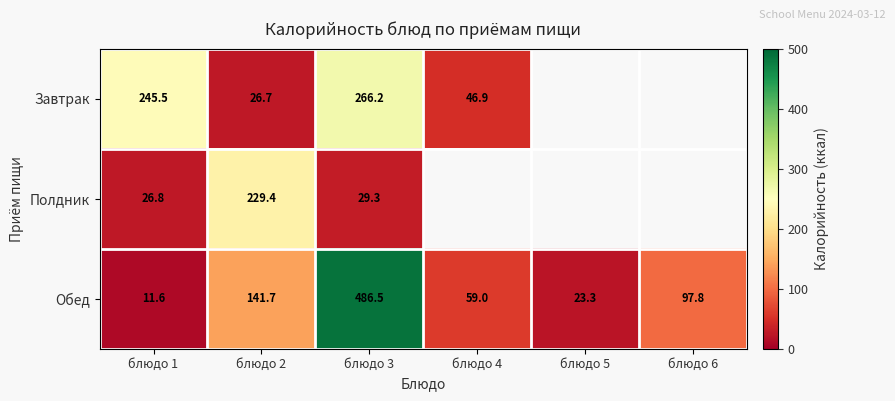

How many distinct data groups are displayed?

3